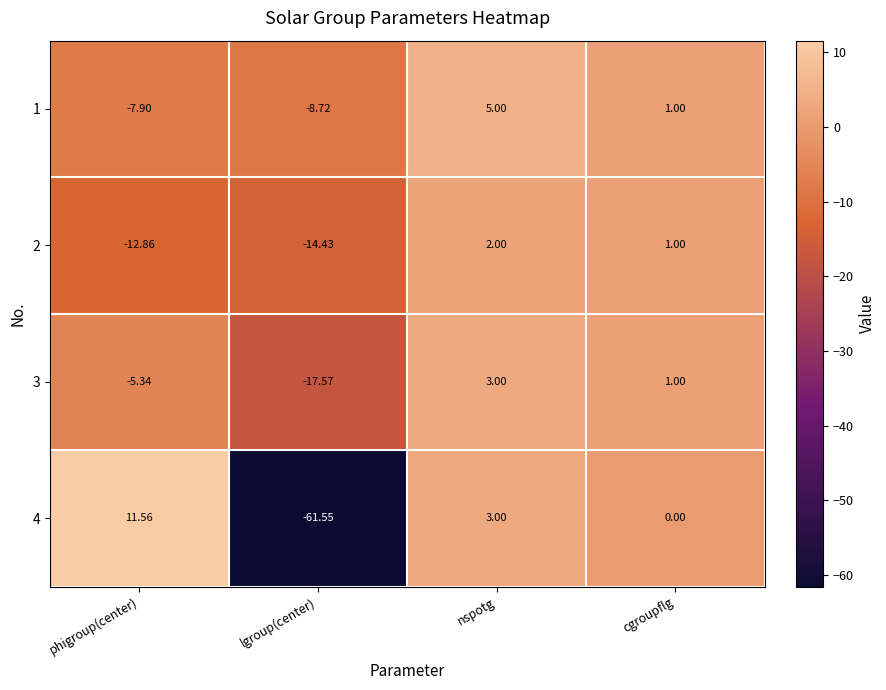

List the series in order of their peak value, lowest first.

2, 3, 1, 4